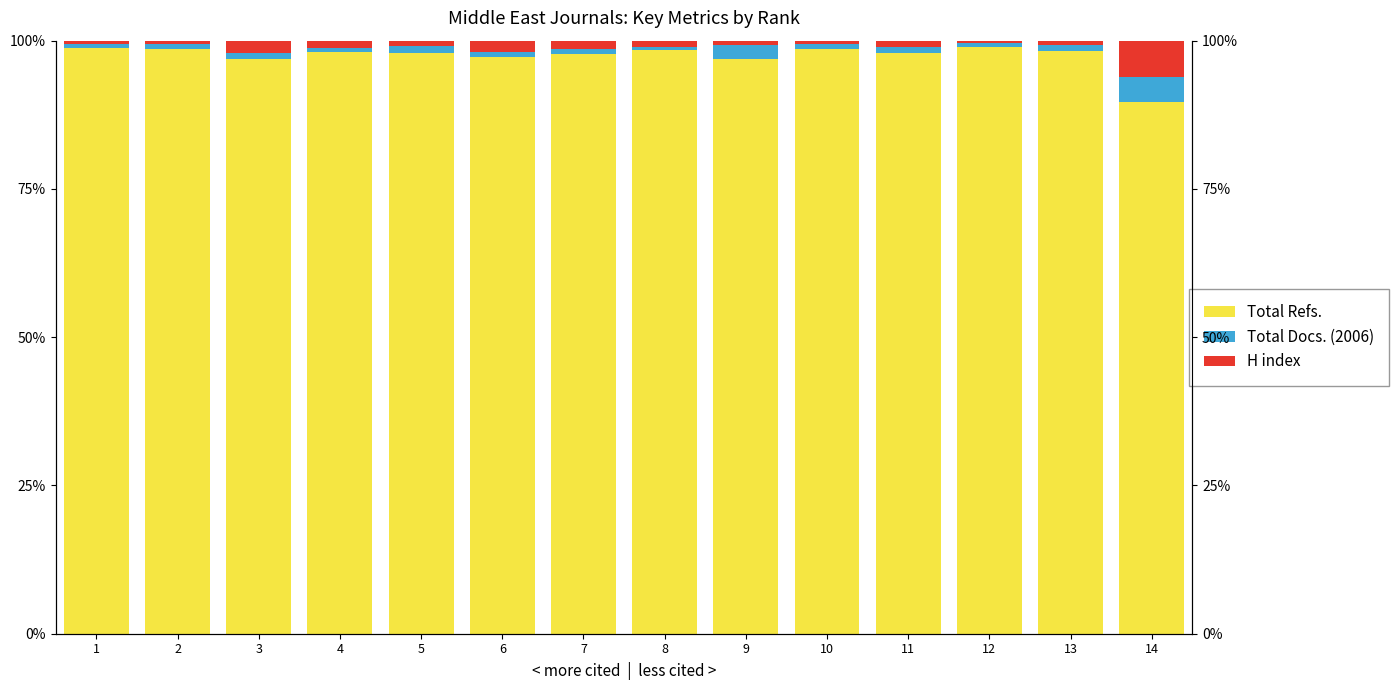

How many series are shown in this chart?

3